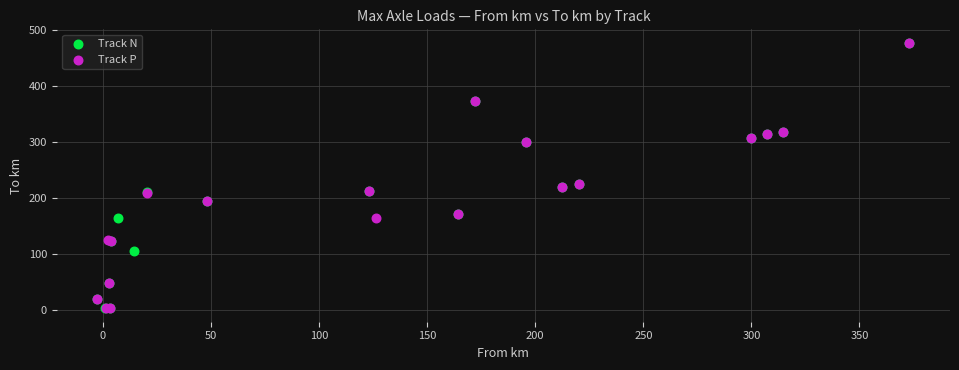

What are all the series names shown in the legend?

Track N, Track P